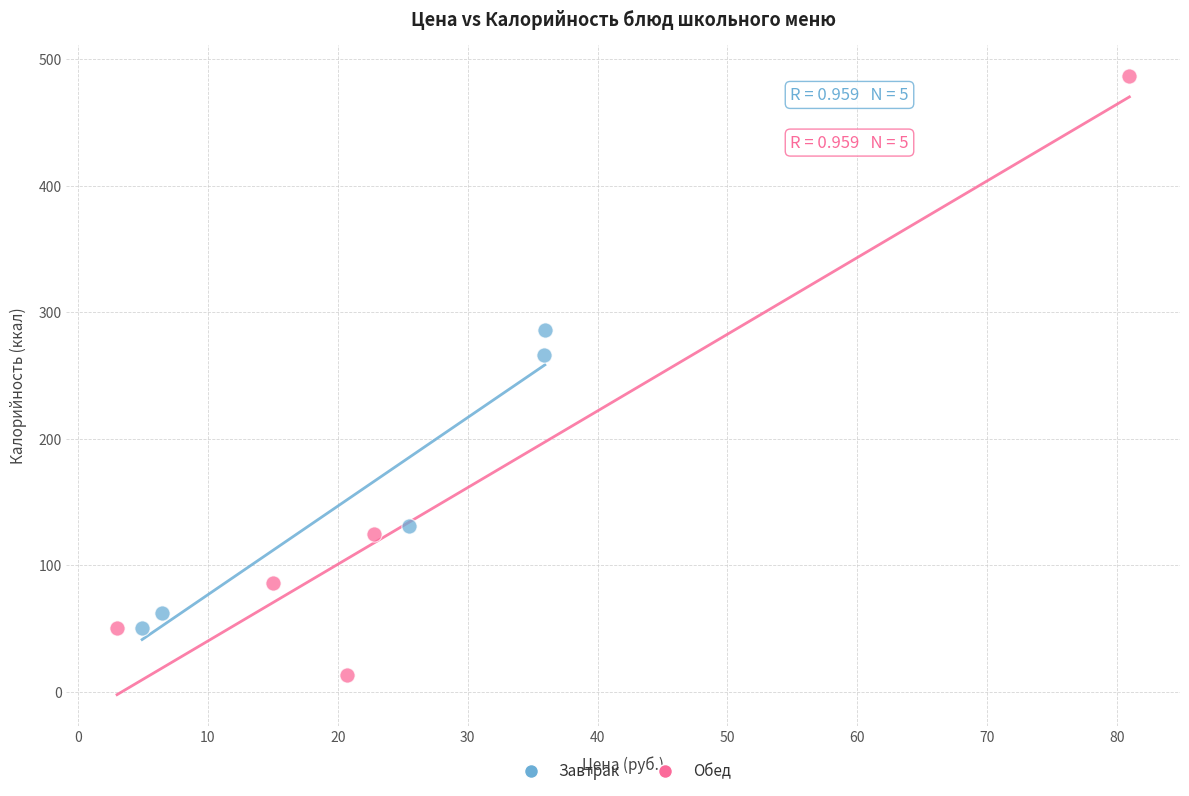

Which series contains the highest Y value?

Обед